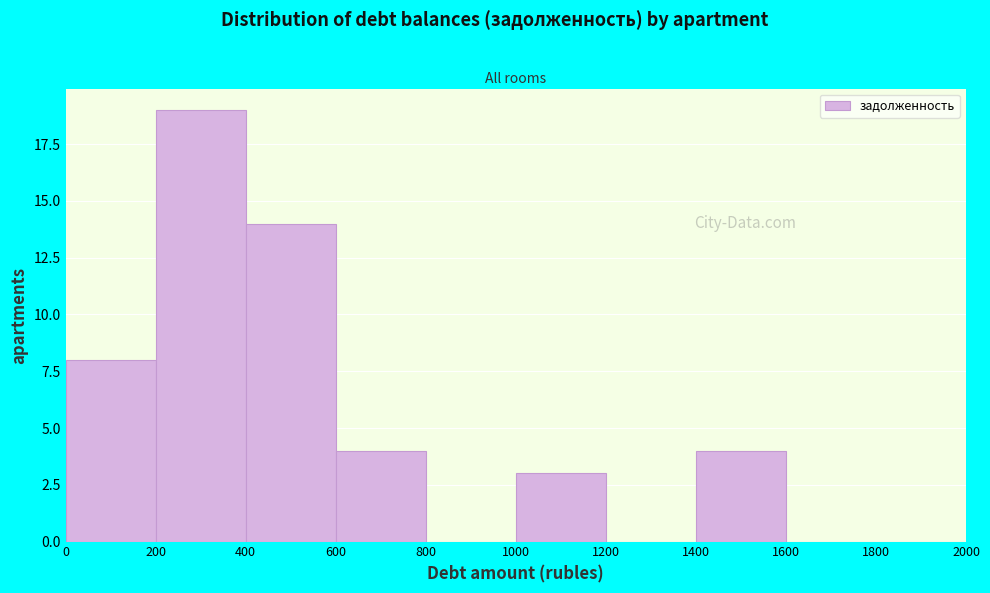

Reading left to right, transcribe this chart: for each bar, give the range it covers on the x-axis and its height. The values are not printed on the chart, so give them approximately, as read against the axis.

0 to 200: 8
200 to 400: 19
400 to 600: 14
600 to 800: 4
800 to 1000: 0
1000 to 1200: 3
1200 to 1400: 0
1400 to 1600: 4
1600 to 1800: 0
1800 to 2000: 0